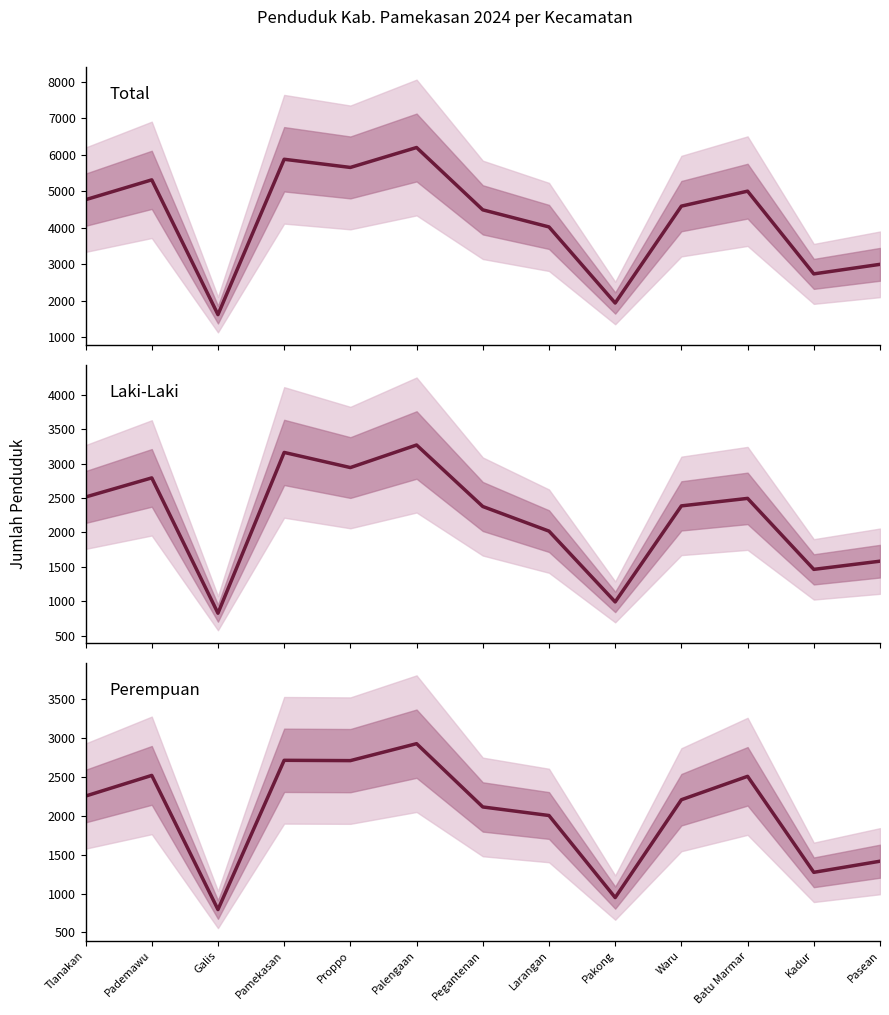

List the series in order of their peak value, highest first.

Total, Laki-Laki, Perempuan